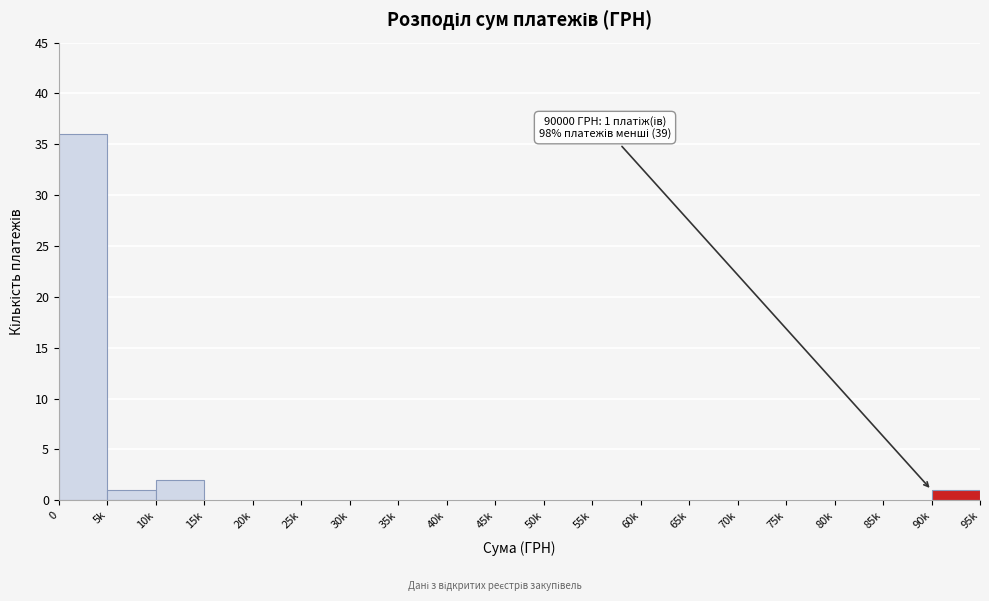

Reading right to left, what are all the values shown in this chart?

90k=1	85k=0	80k=0	75k=0	70k=0	65k=0	60k=0	55k=0	50k=0	45k=0	40k=0	35k=0	30k=0	25k=0	20k=0	15k=0	10k=2	5k=1	0=36